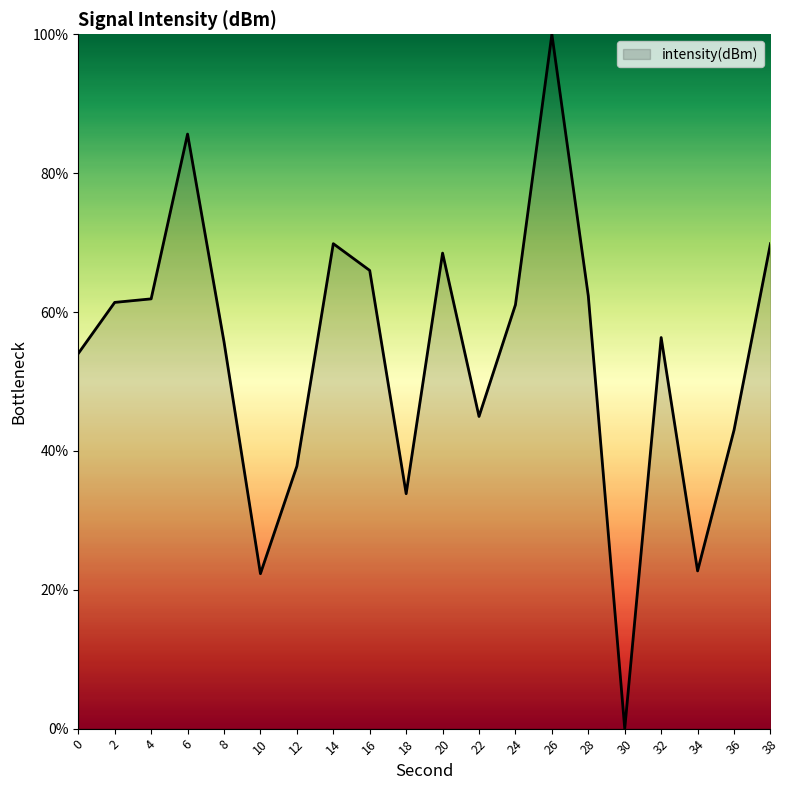

What value does the data have at 10?

22.3